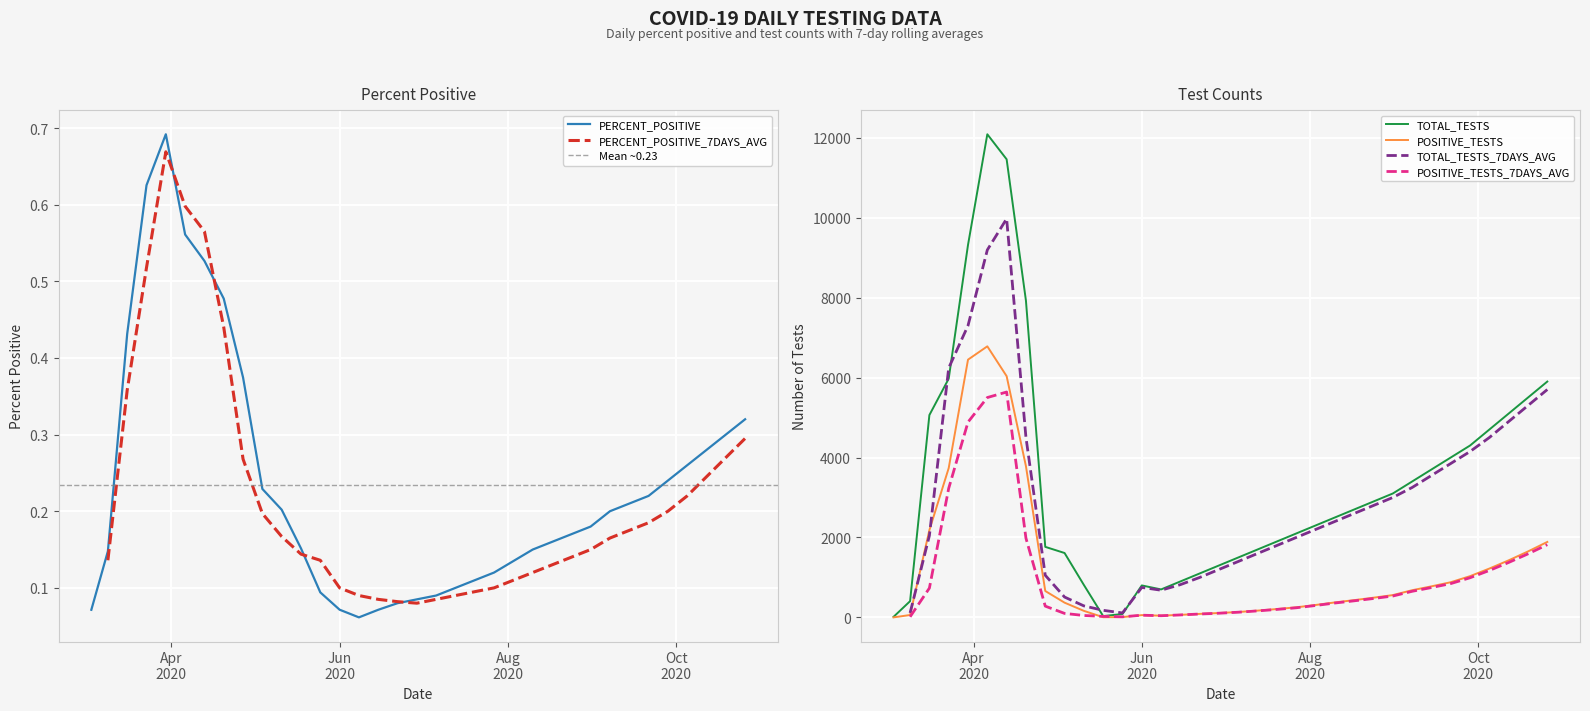

What is the highest value of the TOTAL_TESTS series?

12086